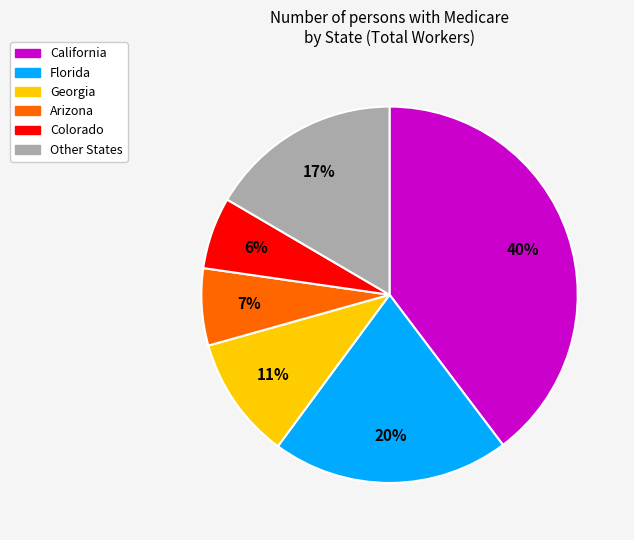

To the nearest percent, what is the difference between the largest and smallest slice percentages?

34%